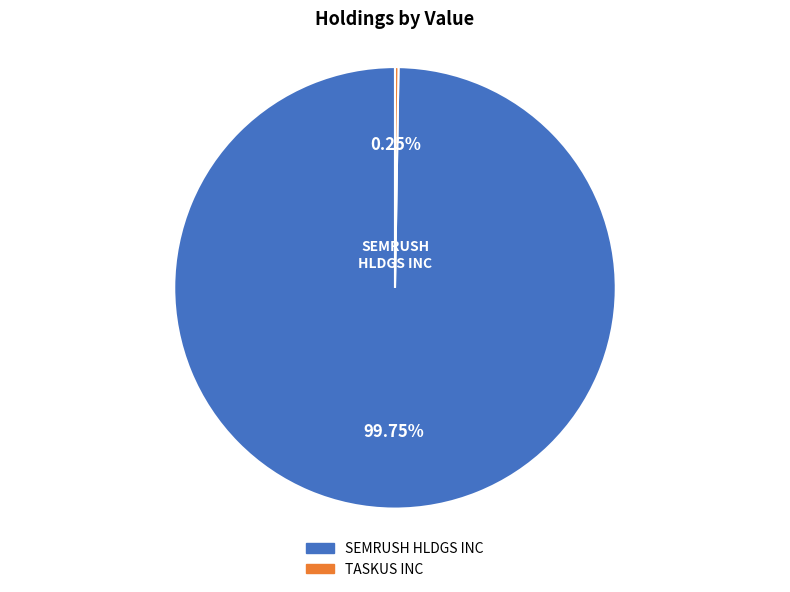

Is there a majority slice in this chart?

Yes